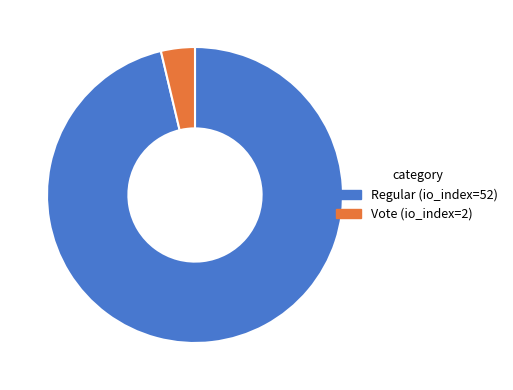

Do Regular (io_index=52) and Vote (io_index=2) together represent more than half of the pie?

Yes